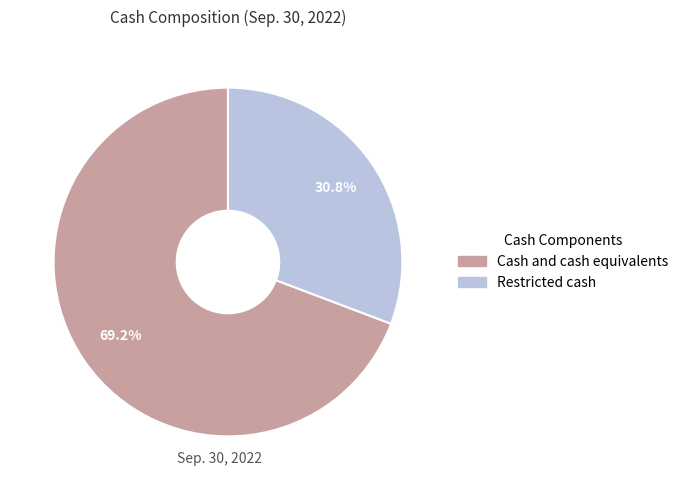

Is it true that Cash and cash equivalents is 69% of the pie?

True